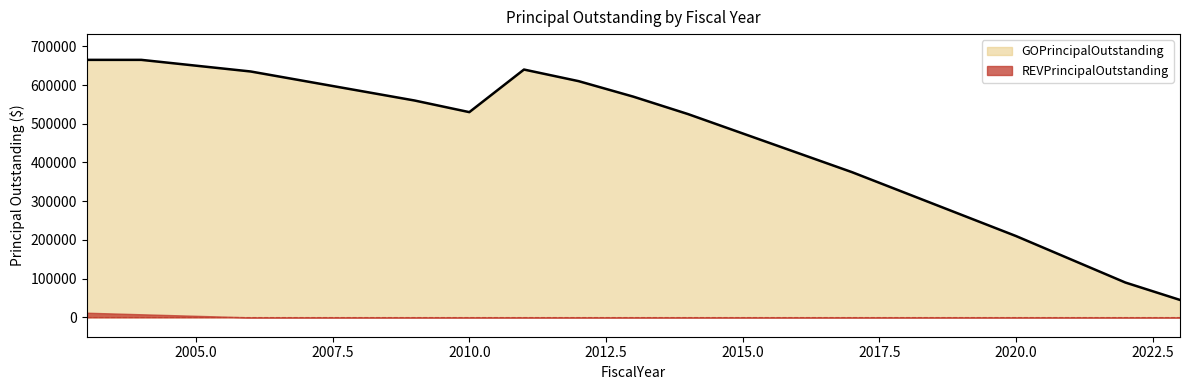

Where is the first local minimum?

2010